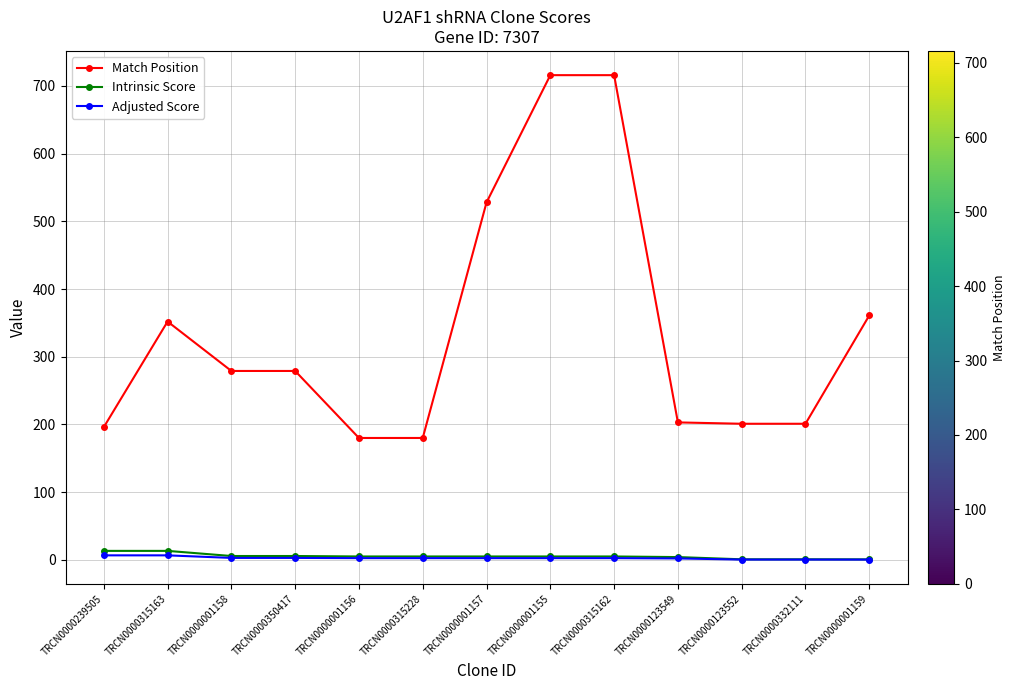

At how many categories does at least one series exceed 463?

3